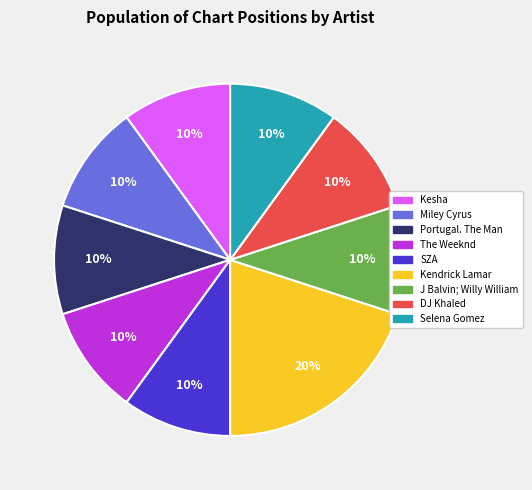

Which category has the biggest portion of the pie?

Kendrick Lamar